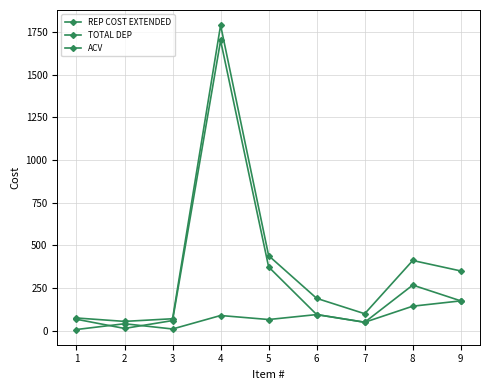

Rank the categories by TOTAL DEP value from lowest to highest.

1, 3, 2, 7, 5, 4, 6, 8, 9